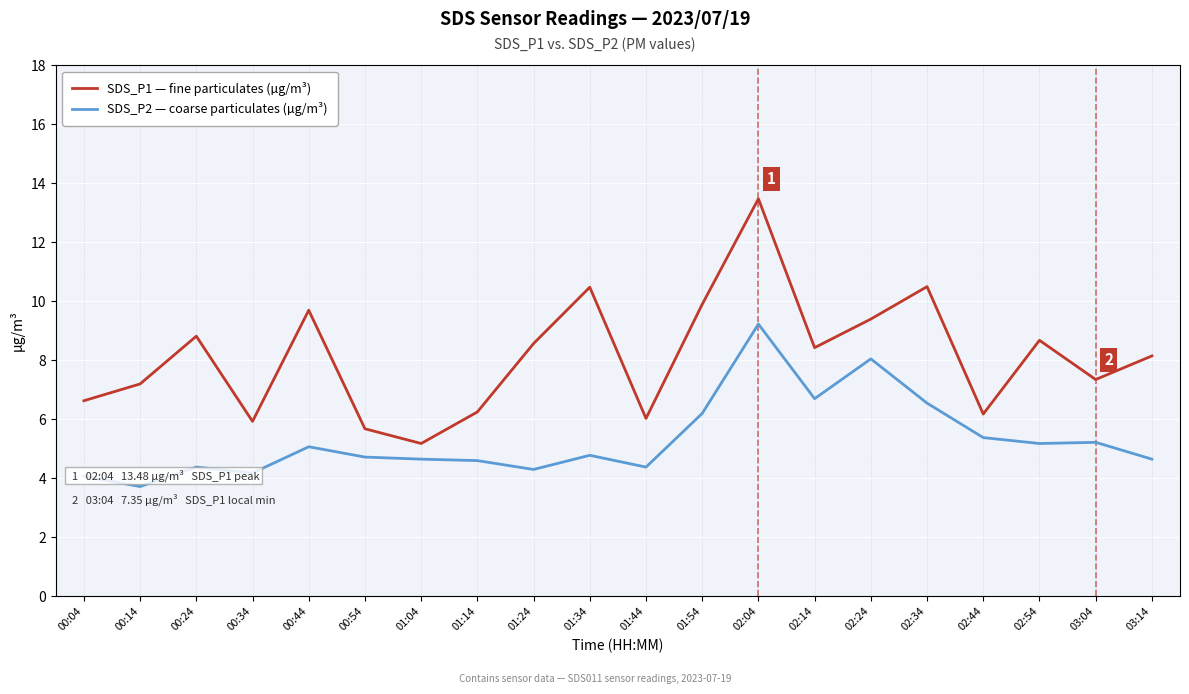

What is the difference between the highest and lowest values at 01:34?

5.7